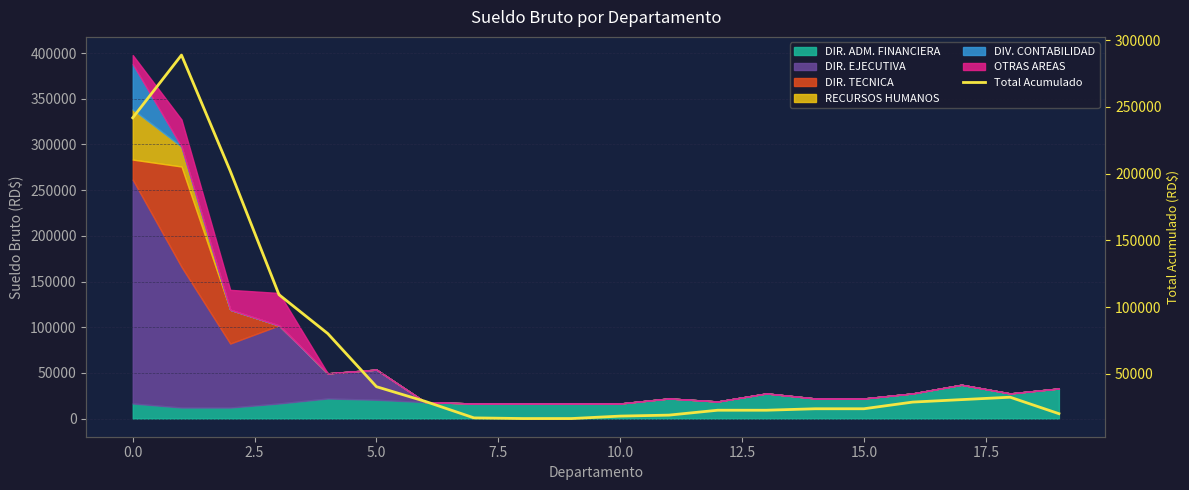

Does the chart have visible grid lines?

Yes